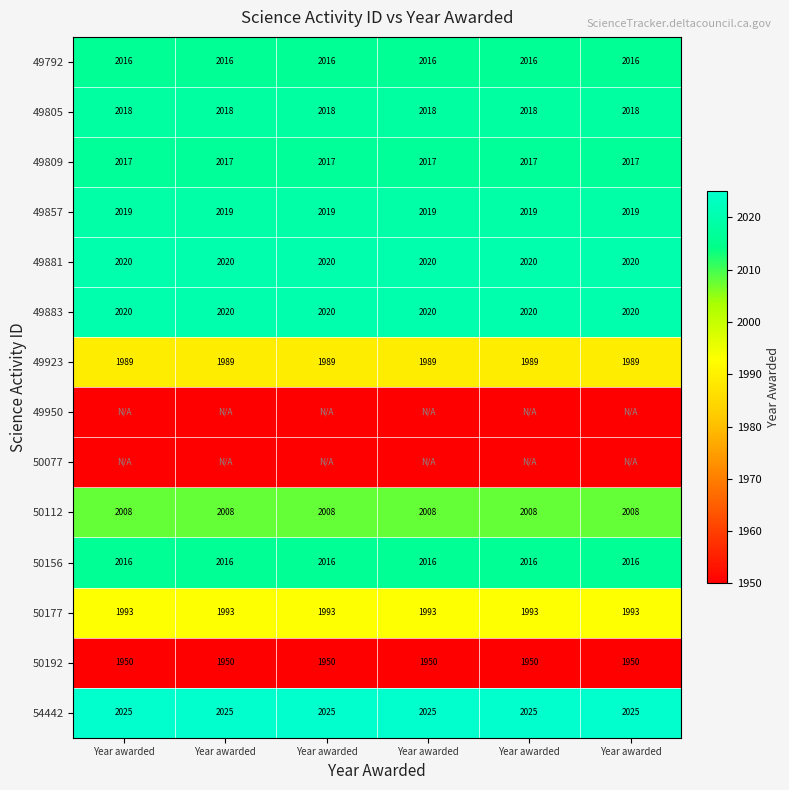

What is the lowest value of the 49881 series?

2020.0